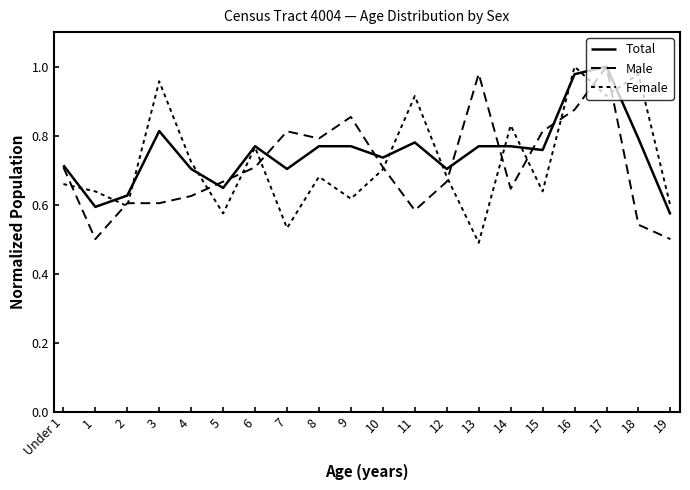

Is this an area chart (filled region under the line)?

No